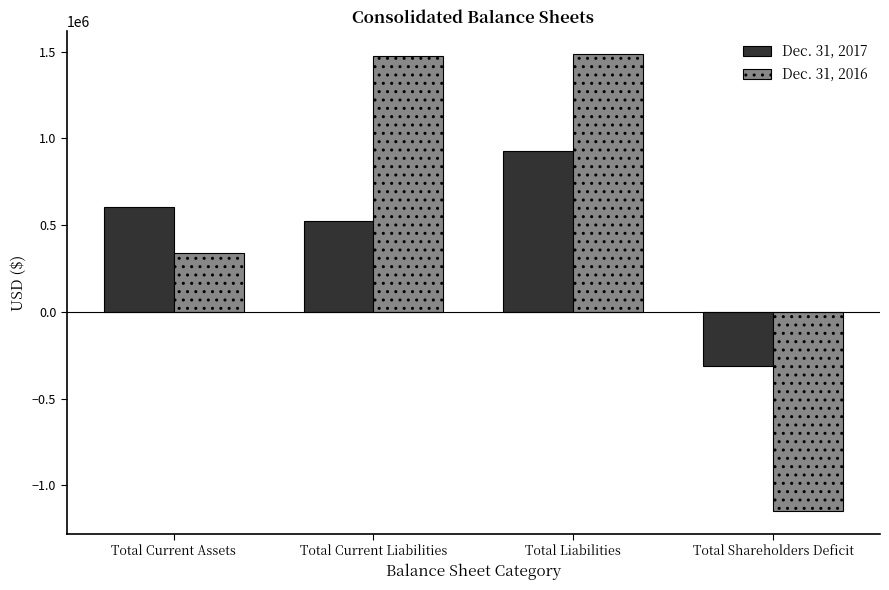

Which series has the largest range (max minus min)?

Dec. 31, 2016